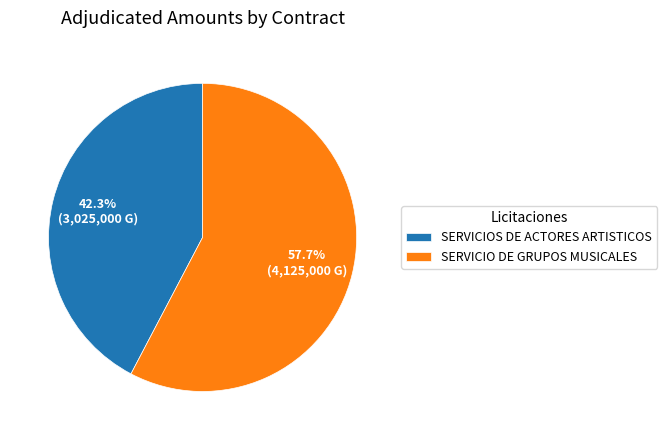

Count the number of slices in the pie.

2